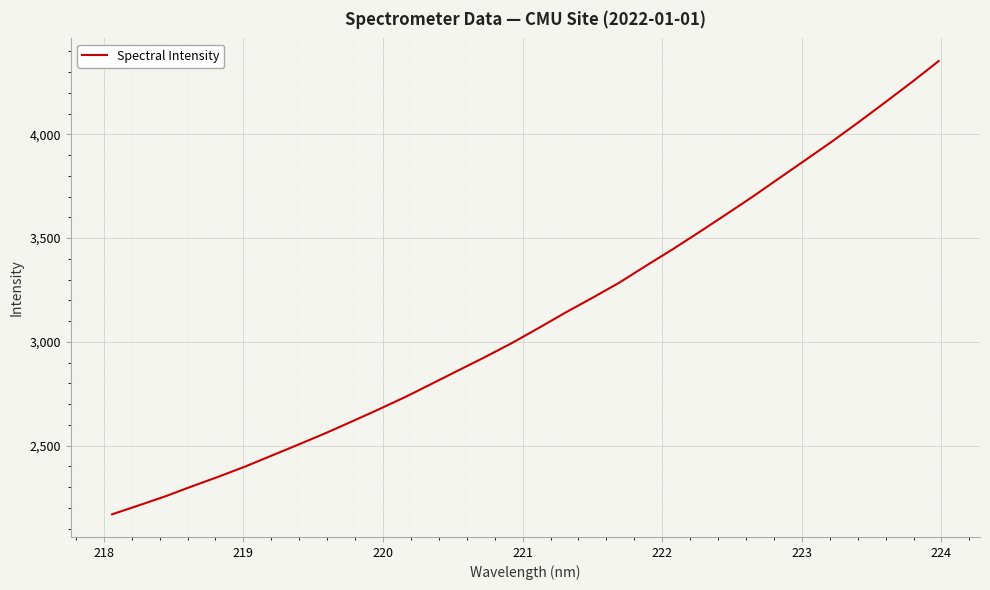

What is the difference between the maximum and minimum values?

2184.1